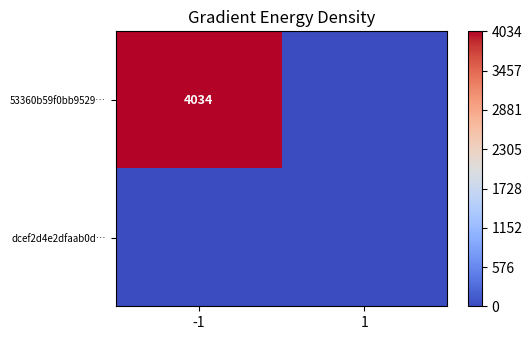

Rank the categories by 53360b59f0bb9529… value from lowest to highest.

1, -1